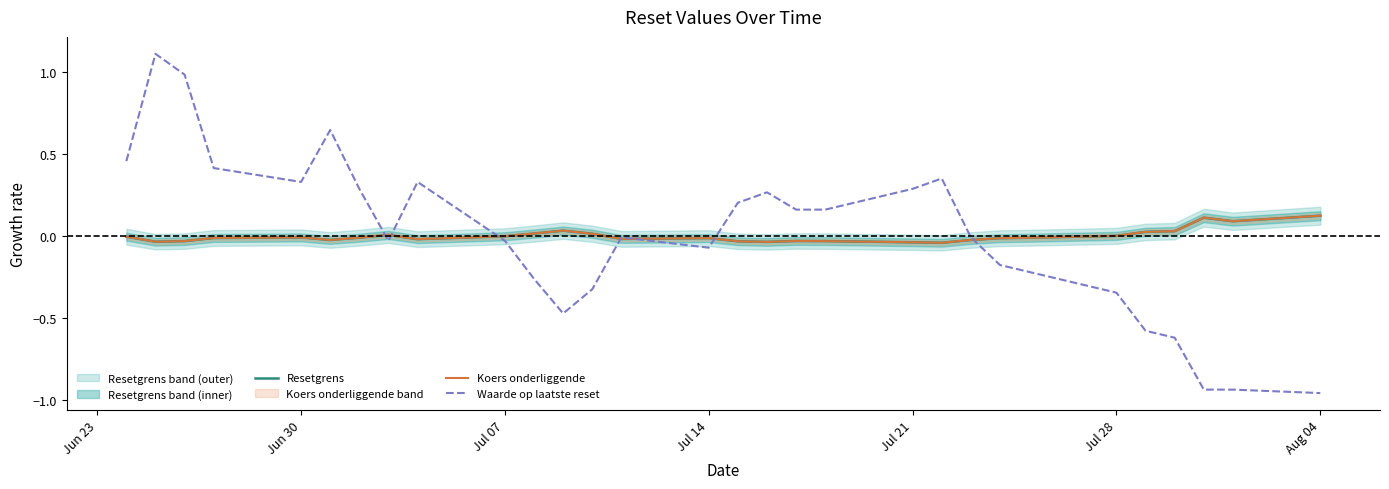

True or false: Koers onderliggende has a value of 0.0 at Jul 28.

True